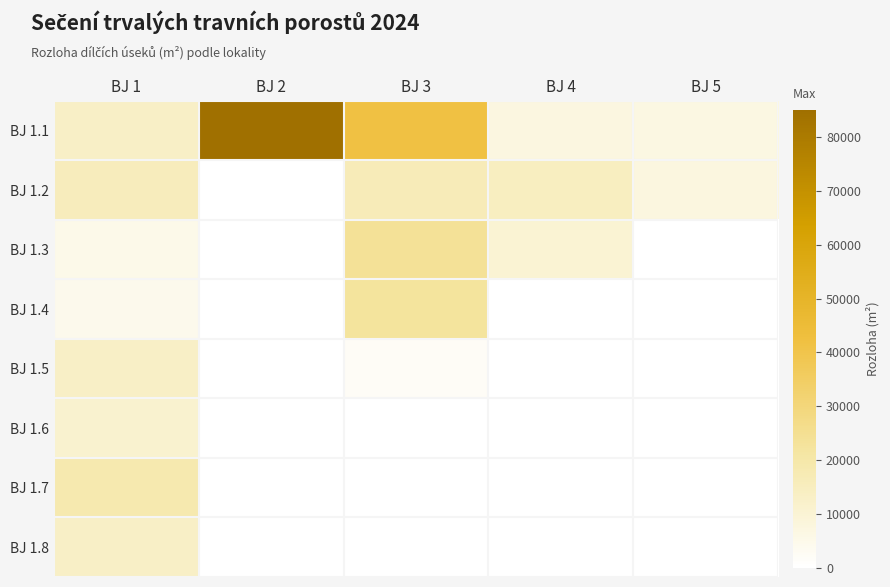

Reading right to left, list all the values displayed in this chart.

BJ 1.1: BJ 5=6800	BJ 4=7200	BJ 3=41800	BJ 2=85000	BJ 1=13000
BJ 1.2: BJ 5=7600	BJ 4=14400	BJ 3=16400	BJ 2=0	BJ 1=15500
BJ 1.3: BJ 5=0	BJ 4=10000	BJ 3=23800	BJ 2=0	BJ 1=5000
BJ 1.4: BJ 5=0	BJ 4=0	BJ 3=22400	BJ 2=0	BJ 1=4500
BJ 1.5: BJ 5=0	BJ 4=0	BJ 3=2042	BJ 2=0	BJ 1=13000
BJ 1.6: BJ 5=0	BJ 4=0	BJ 3=0	BJ 2=0	BJ 1=11000
BJ 1.7: BJ 5=0	BJ 4=0	BJ 3=0	BJ 2=0	BJ 1=18450
BJ 1.8: BJ 5=0	BJ 4=0	BJ 3=0	BJ 2=0	BJ 1=13000